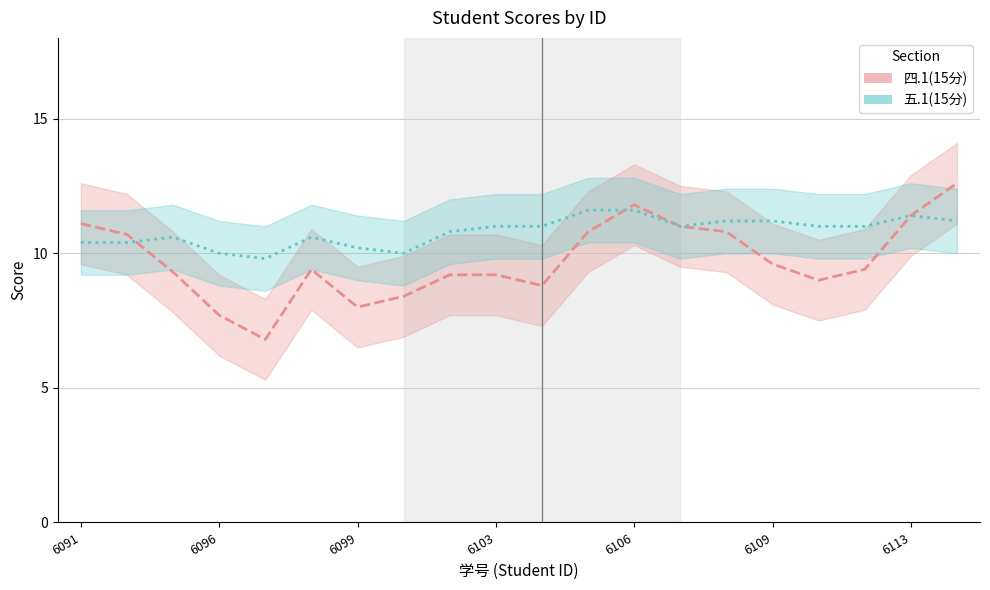

True or false: 五.1(15分) and 四.1(15分) intersect in this chart.

True